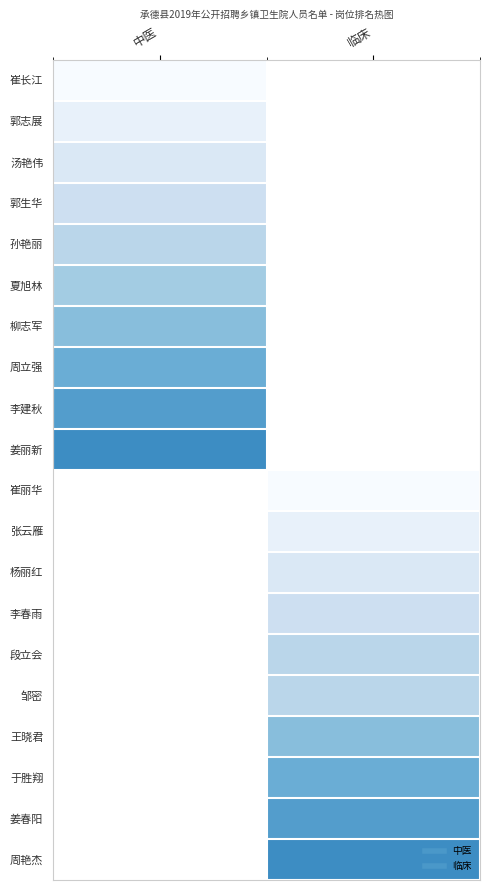

What is the difference between the highest and lowest values at 中医?

10